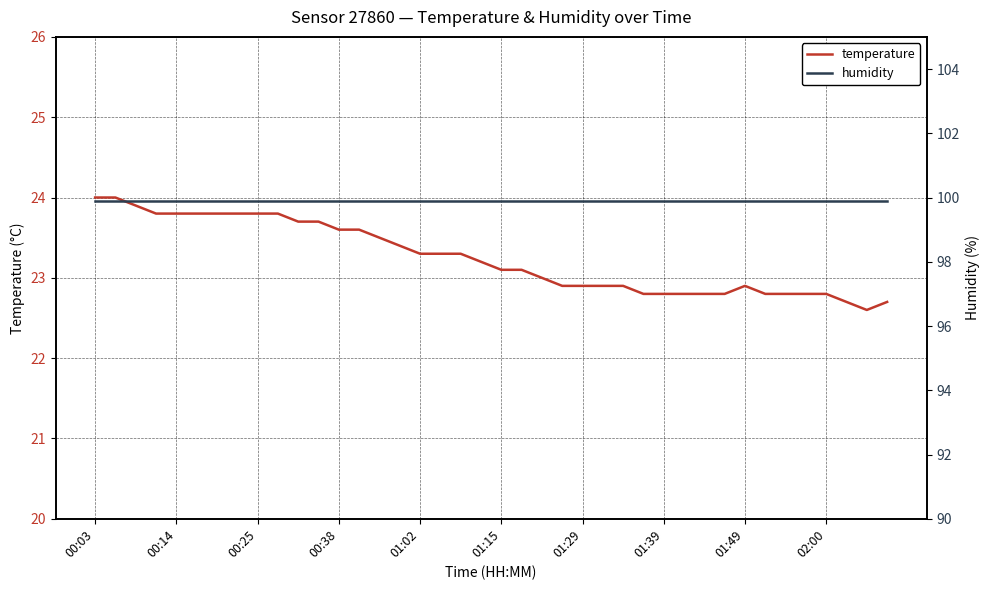

What is the minimum value for temperature?

22.6